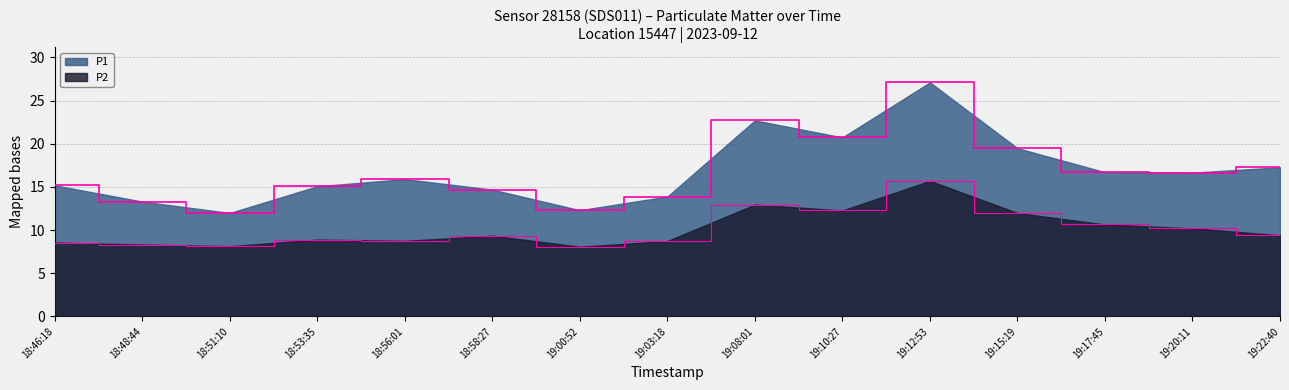

Which has a higher value, 19:22:40 or 19:03:18?

19:22:40